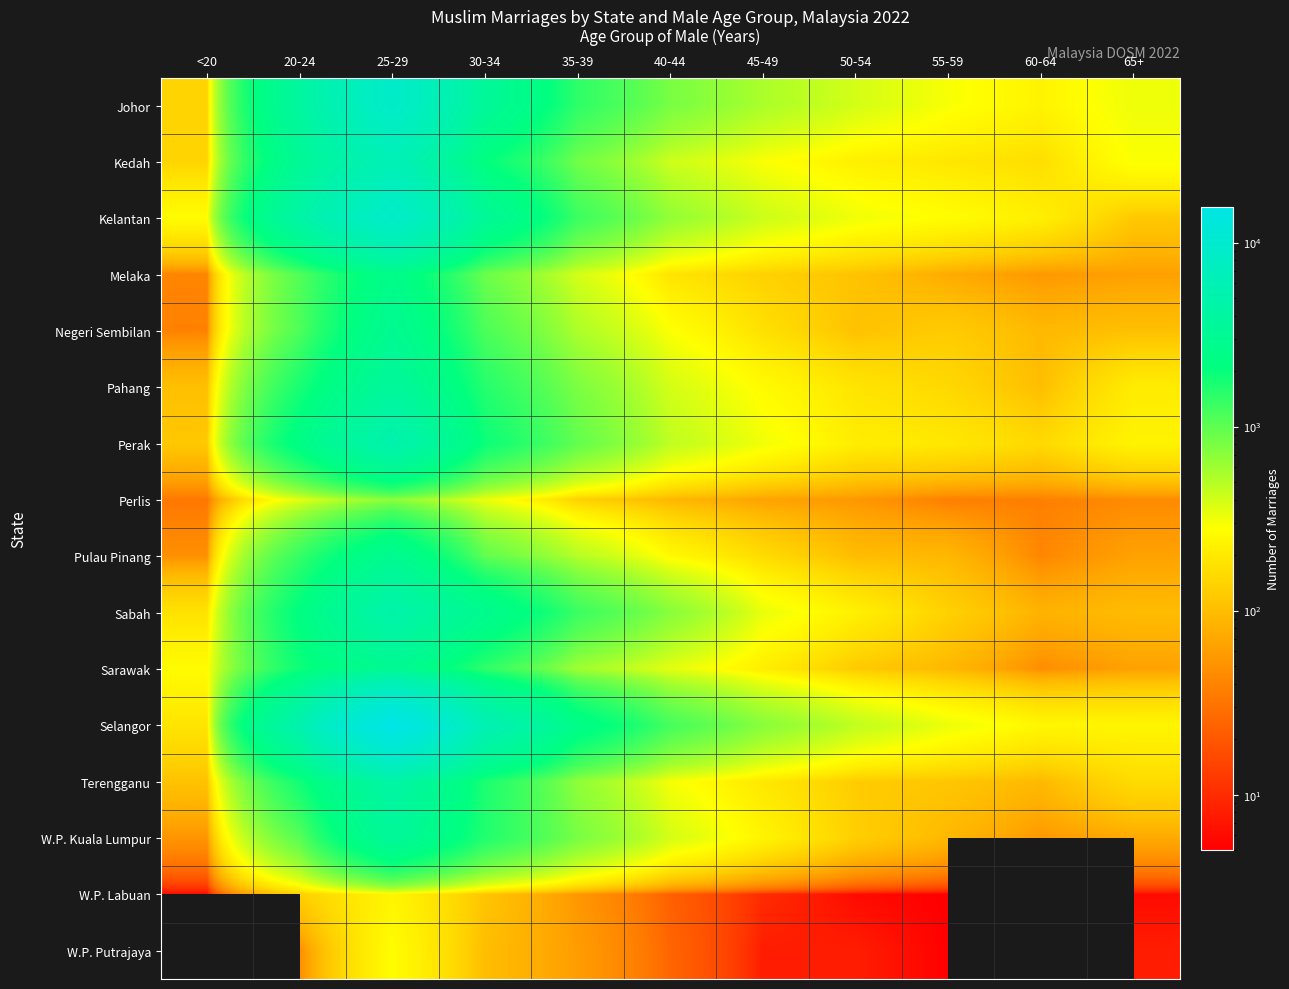

Which label corresponds to the smallest value in the chart?

55-59